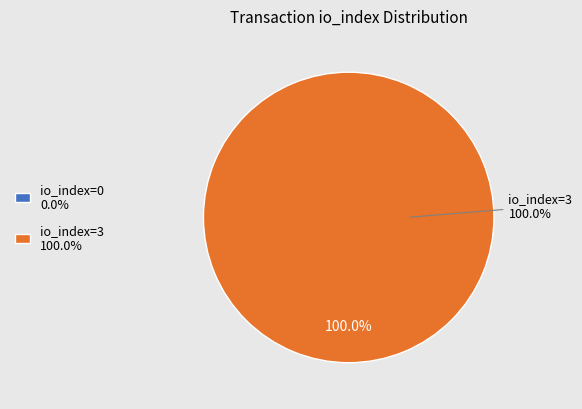

Does direction=1 represent more than half of the total?

Yes